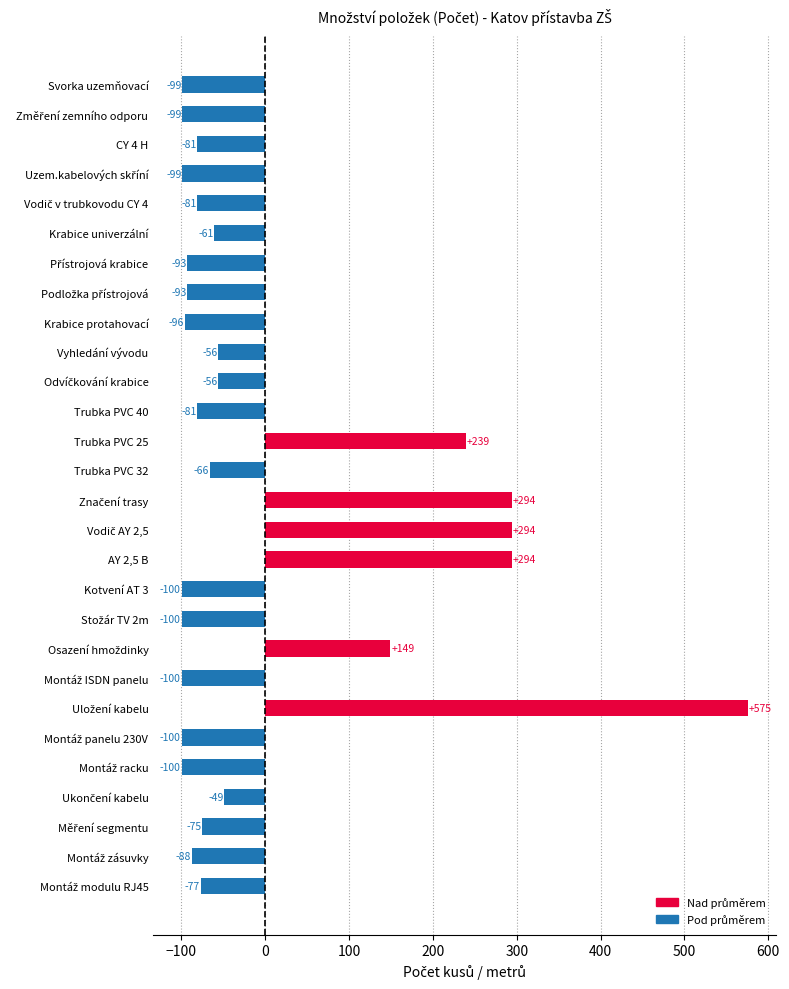

What is the greatest value displayed?

575.2